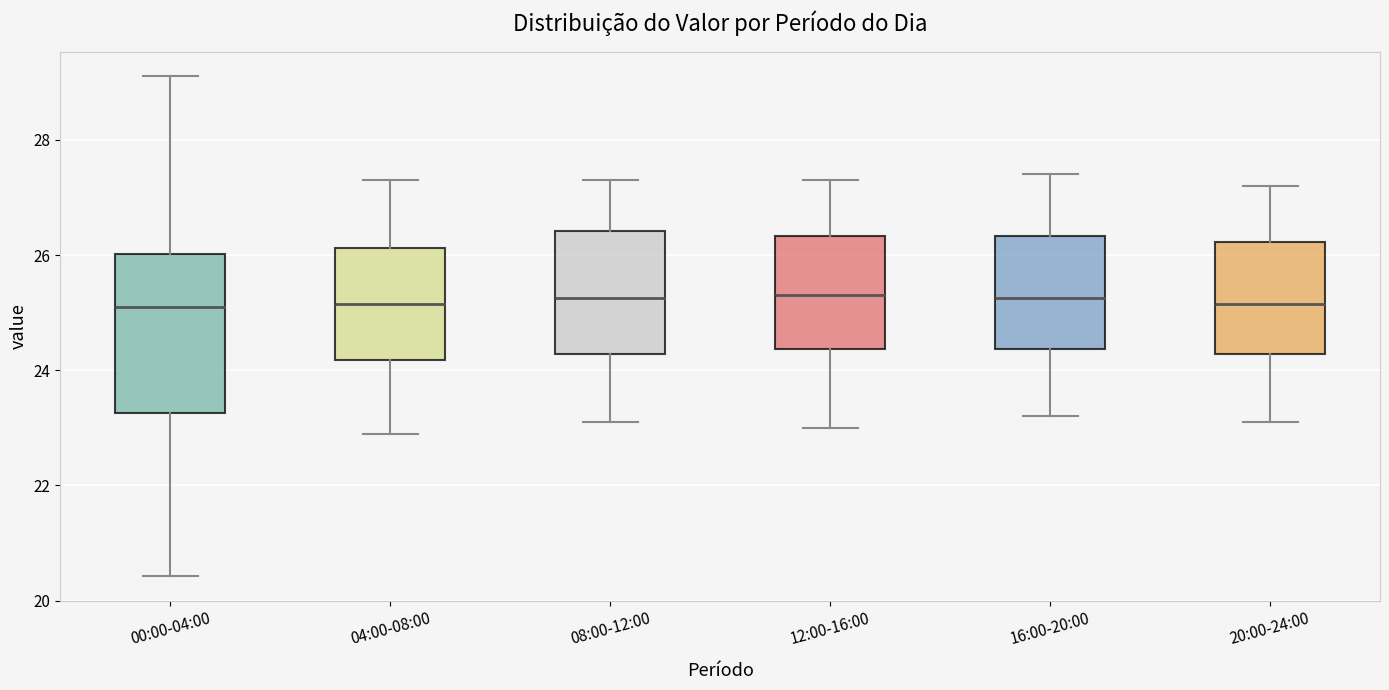

Reading left to right, read every box against the y-axis: the position of its median line, the range the box covers, and the ends of its whiskers. The values are not printed on the chart, so give them approximately, as read against the axis.

00:00-04:00: median 25.2, box 23.2 to 26.0, whiskers 20.4 to 29.2
04:00-08:00: median 25.2, box 24.2 to 26.2, whiskers 23.0 to 27.4
08:00-12:00: median 25.2, box 24.2 to 26.4, whiskers 23.2 to 27.4
12:00-16:00: median 25.4, box 24.4 to 26.4, whiskers 23.0 to 27.4
16:00-20:00: median 25.2, box 24.4 to 26.4, whiskers 23.2 to 27.4
20:00-24:00: median 25.2, box 24.2 to 26.2, whiskers 23.2 to 27.2